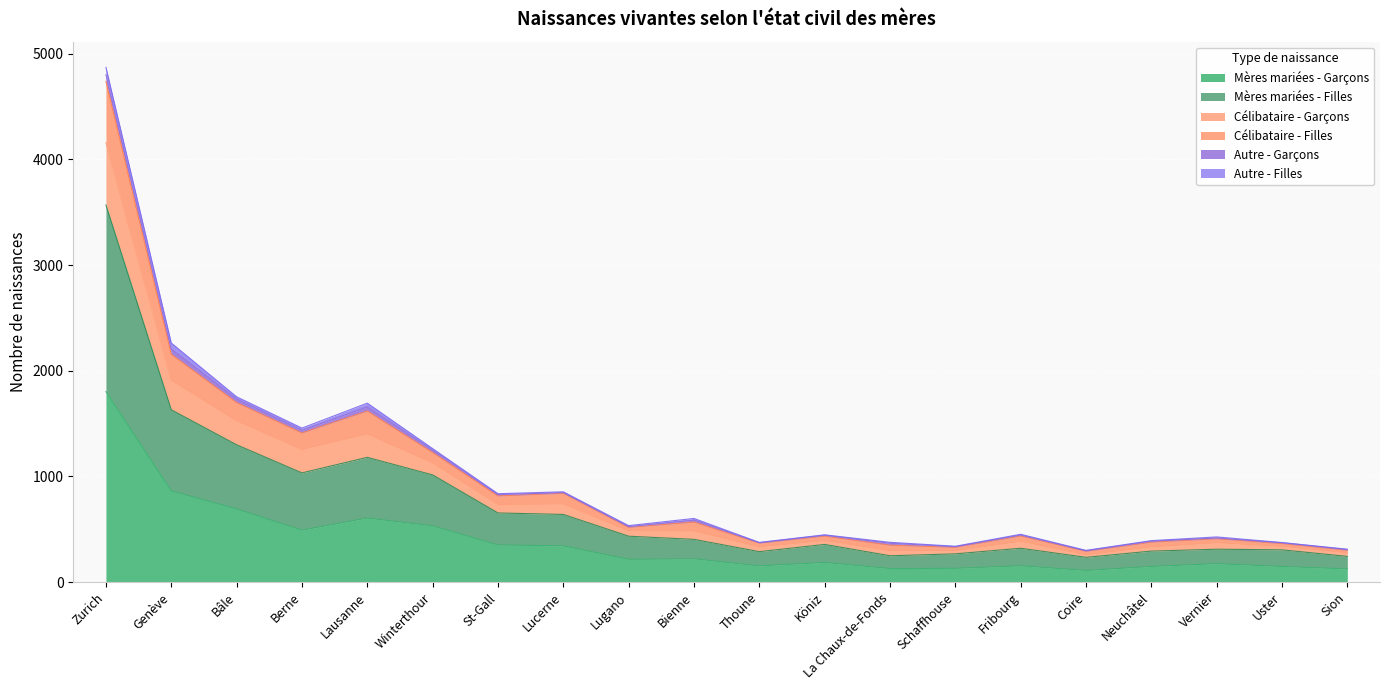

The Mères mariées - Garçons series shows 1077 at Bâle. True or false?

False